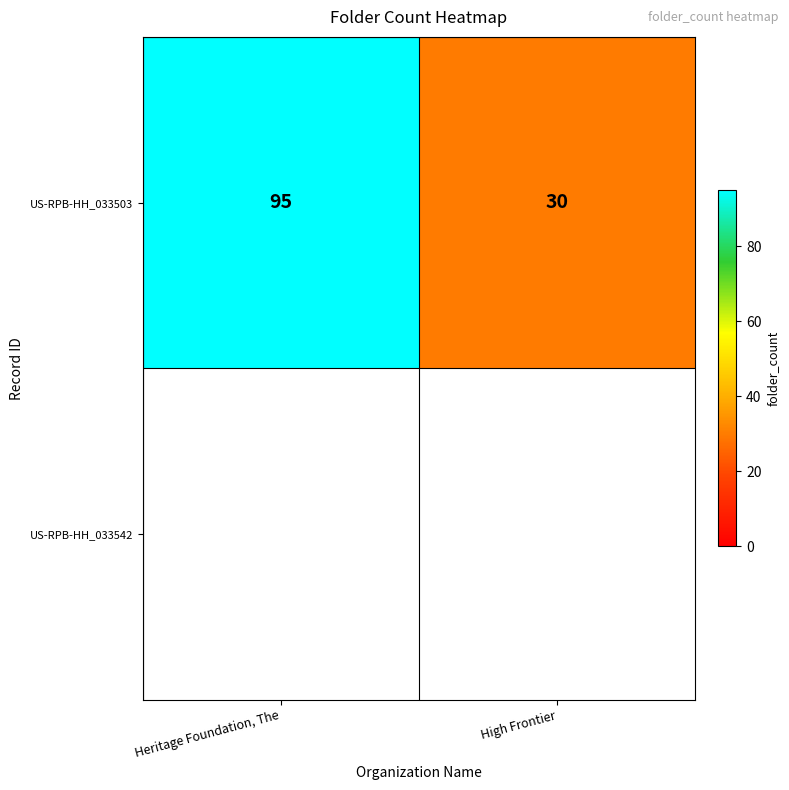

What value does the US-RPB-HH_033503 series have at Heritage Foundation, The, to the nearest 10?

100